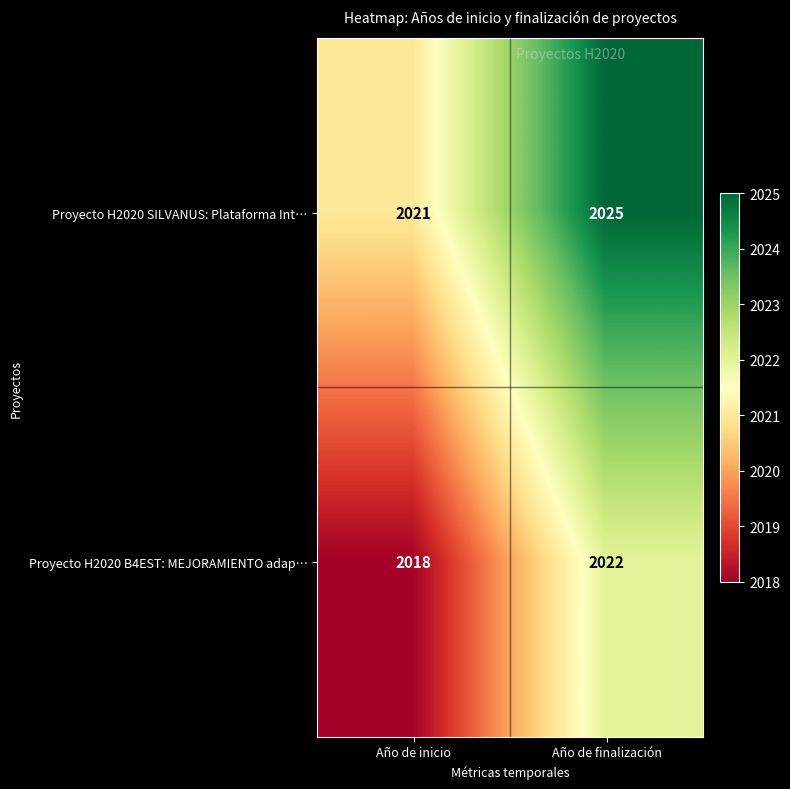

What is the sum of the Proyecto H2020 SILVANUS: Plataforma Int… values at Año de inicio and Año de finalización?

4046